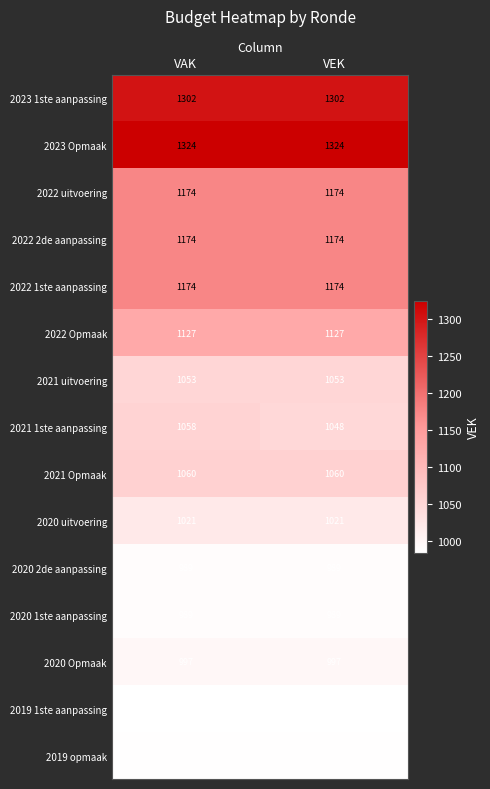

What is the lowest value of the 2020 1ste aanpassing series?

989